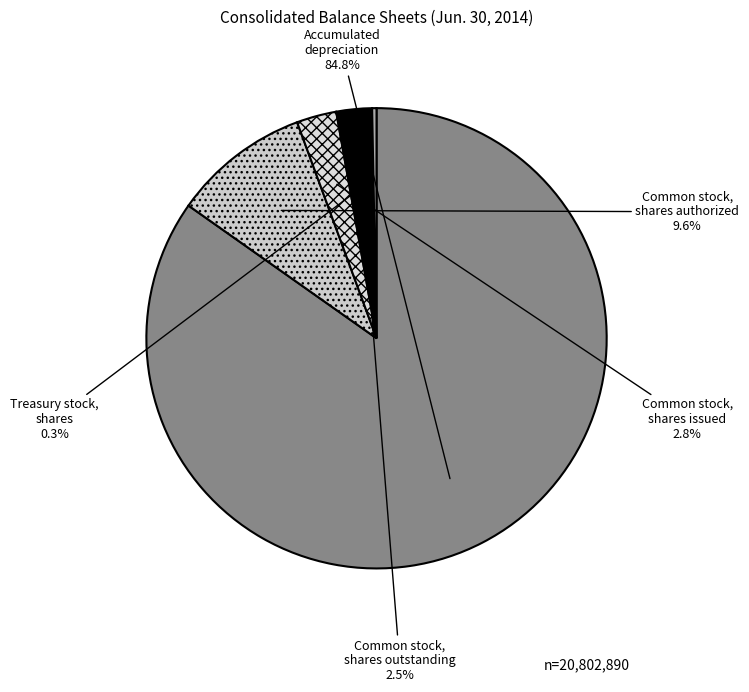

Approximately how many times larger is the value at Accumulated depreciation compared to Common stock, shares authorized?

8.8